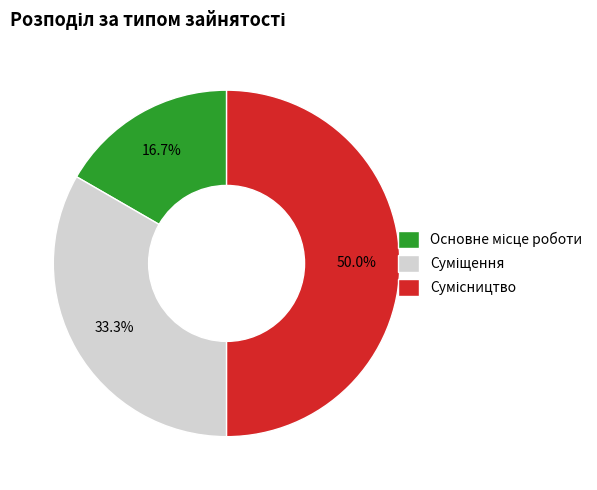

How many segments does this pie chart have?

3